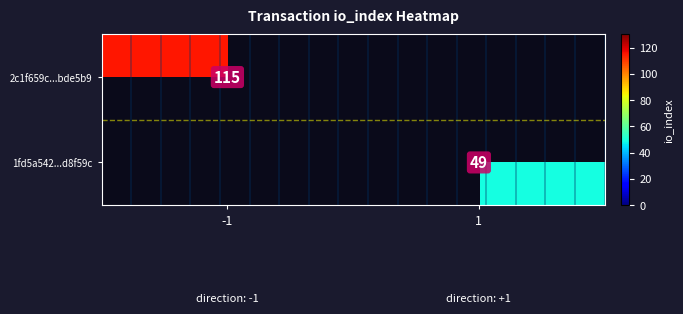

Is the value of 1fd5a542...d8f59c at 1 greater than the value of 2c1f659c...bde5b9 at -1?

No